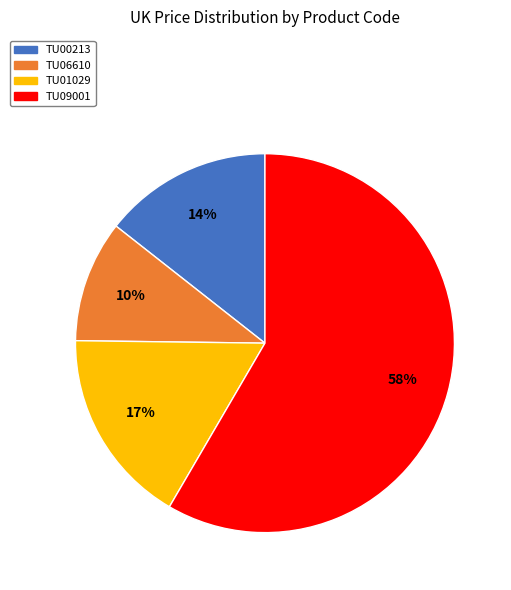

What percentage is the TU06610 slice, to the nearest percent?

10%